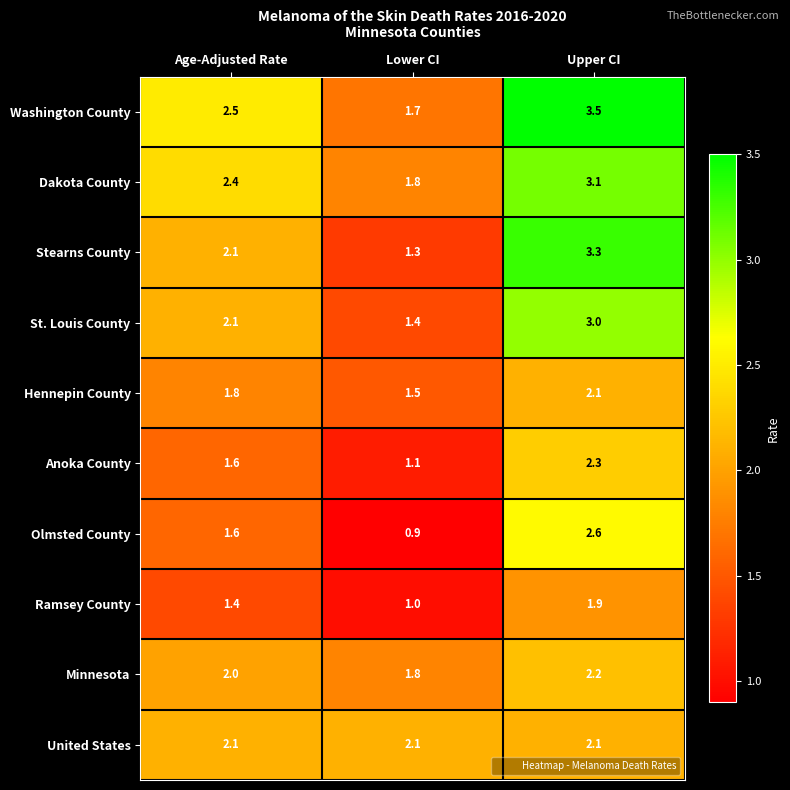

Reading left to right, list all the values displayed in this chart.

Washington County: 2.5	1.7	3.5
Dakota County: 2.4	1.8	3.1
Stearns County: 2.1	1.3	3.3
St. Louis County: 2.1	1.4	3.0
Hennepin County: 1.8	1.5	2.1
Anoka County: 1.6	1.1	2.3
Olmsted County: 1.6	0.9	2.6
Ramsey County: 1.4	1.0	1.9
Minnesota: 2.0	1.8	2.2
United States: 2.1	2.1	2.1